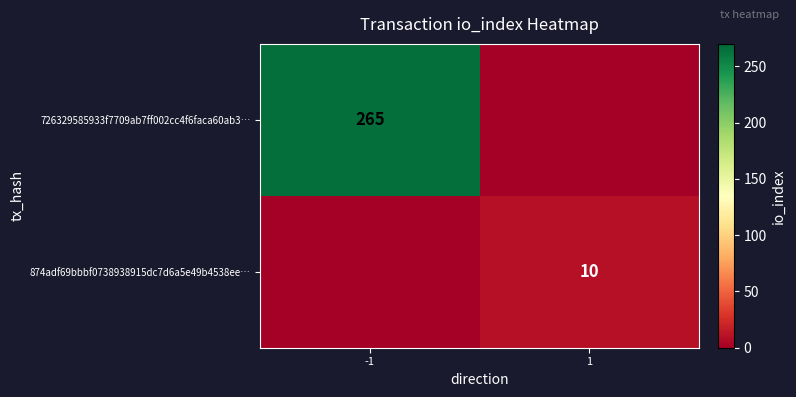

Is it true that 726329585933f7709ab7ff002cc4f6faca60ab3… equals 350 at -1?

False